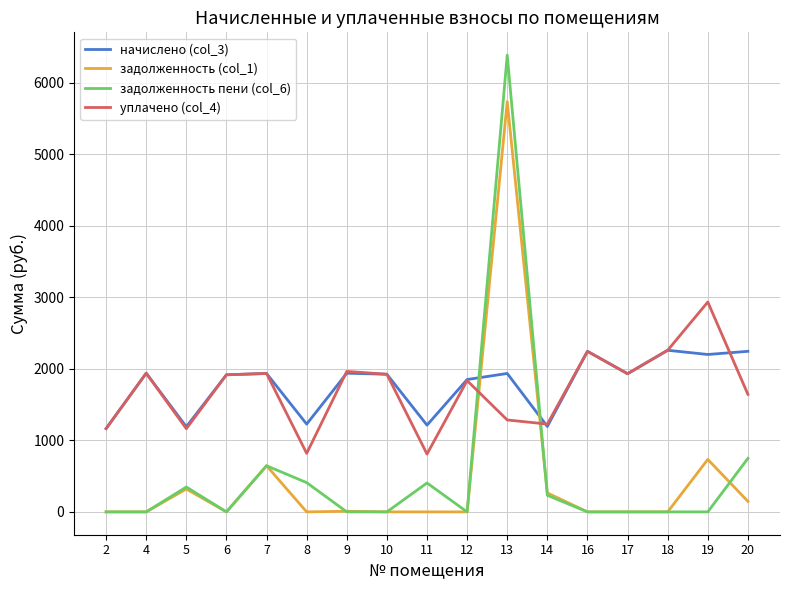

The value of задолженность (col_1) at 8 is 0.0. True or false?

True